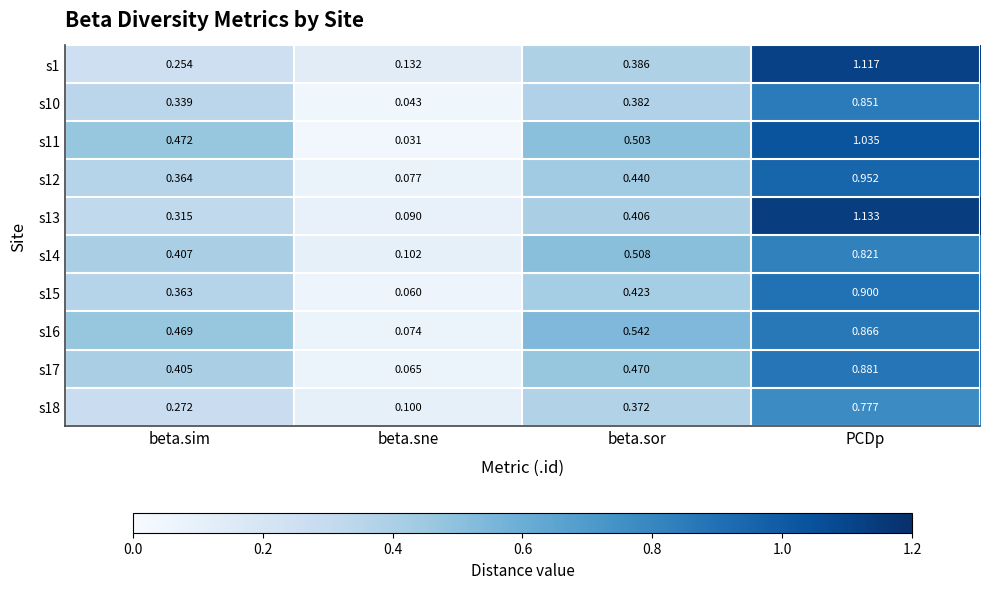

Which category has the highest value across all series?

PCDp